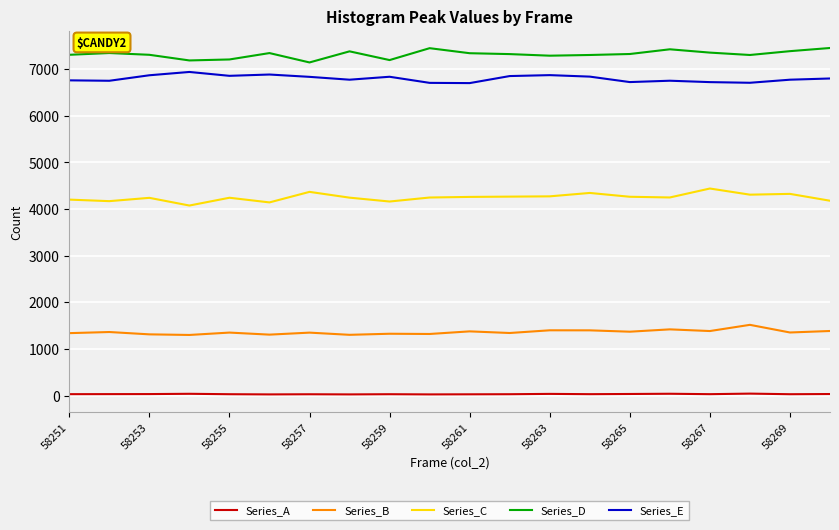

In Series_C, how many points are lower than both neighbors (excluding endpoints)?

6